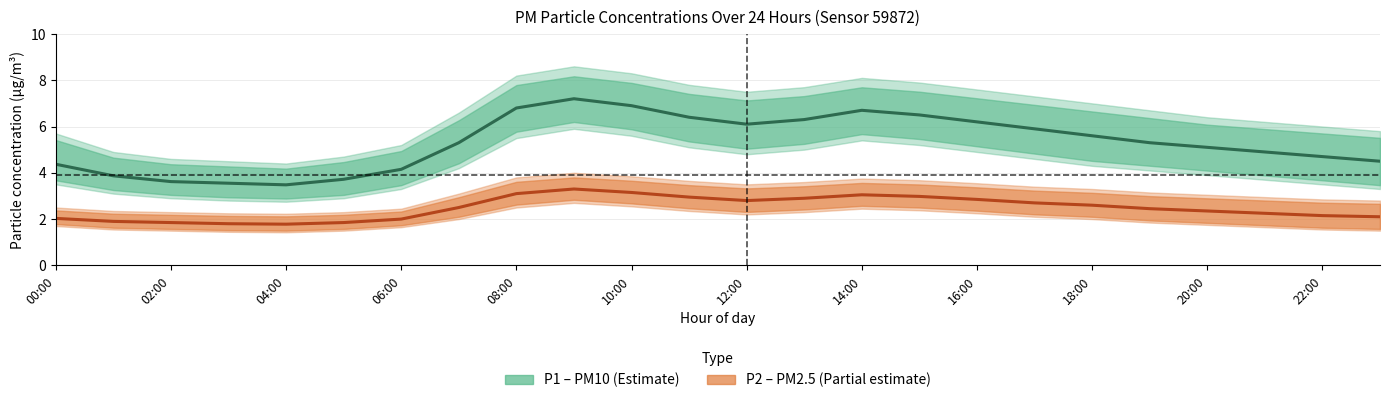

True or false: P1 (PM10) and P2 (PM2.5) cross at least once.

False